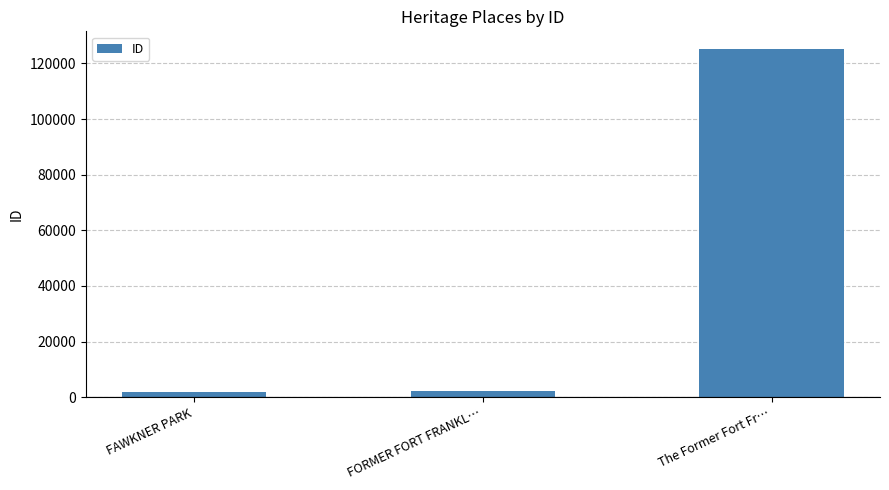

How many data points are less than 2322?

1